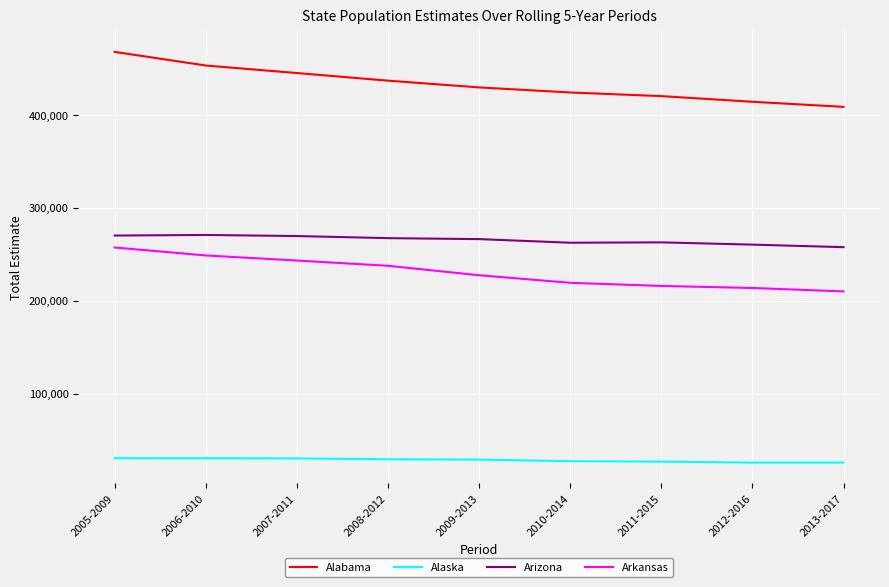

How many lines are shown in the chart?

4